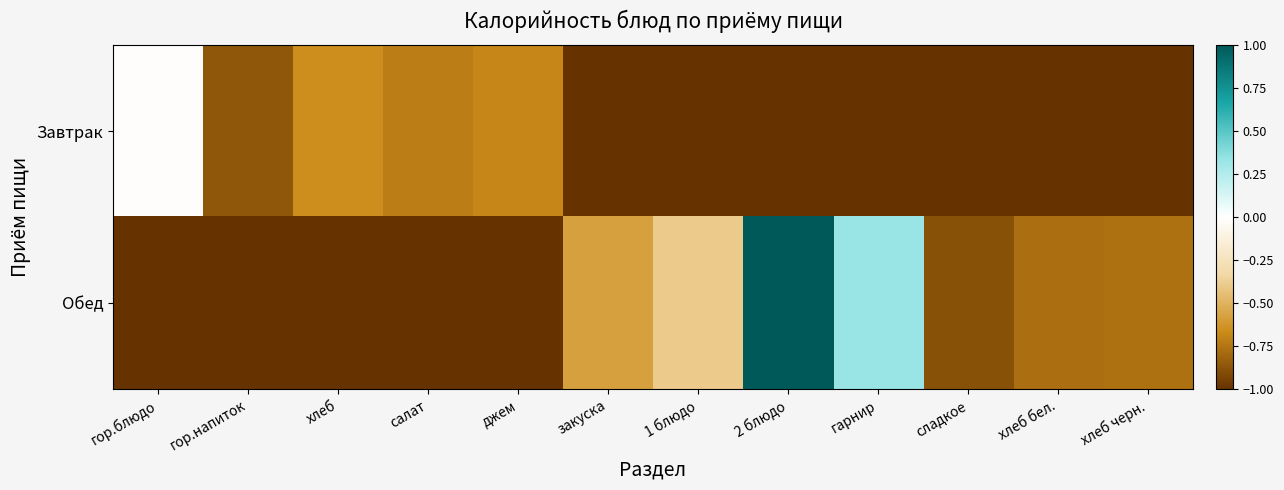

Which series has the largest range (max minus min)?

Обед